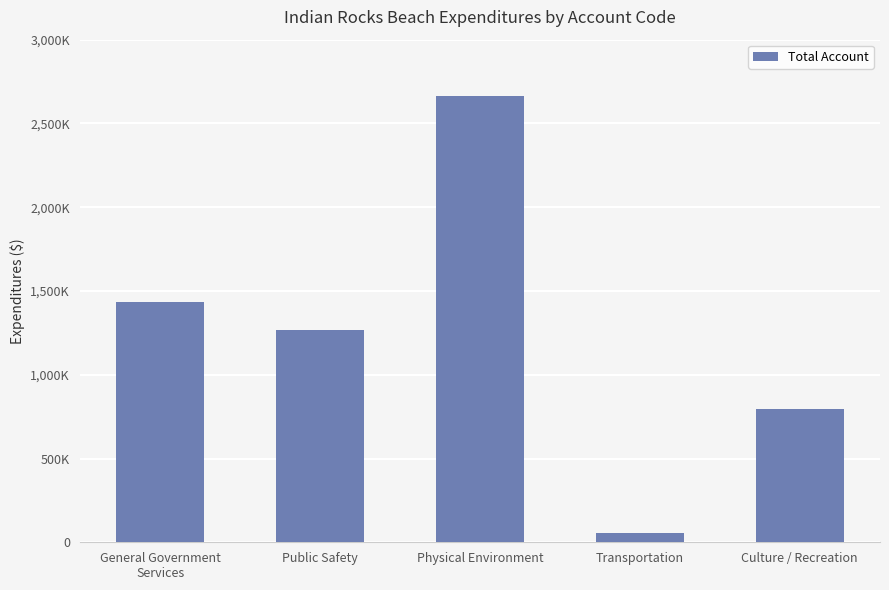

What is the label of the 3rd bar from the right?

Physical Environment